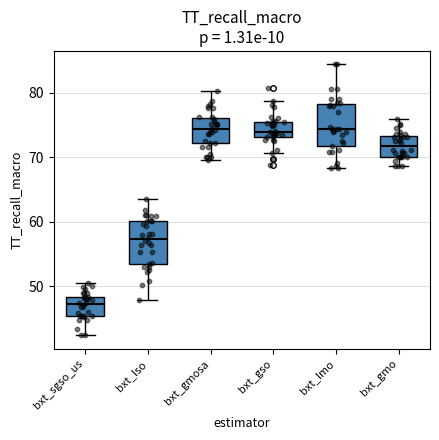

Where does the median line of the box for bxt_gso sit on the y-axis? The values are not printed on the chart, so give them approximately, as read against the axis.

74